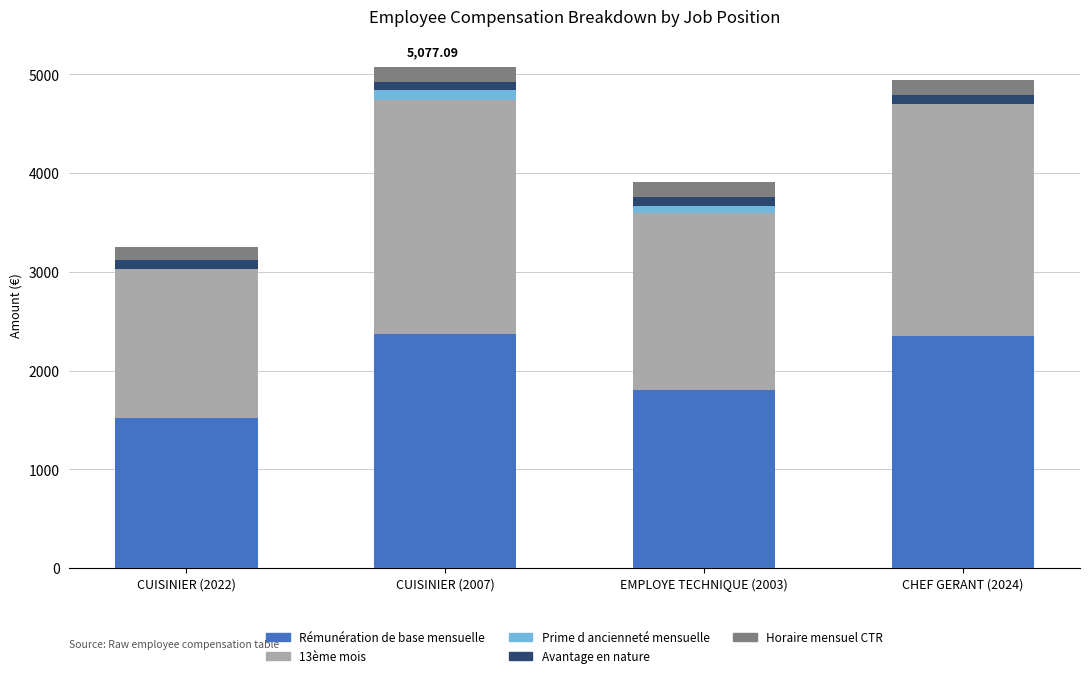

At which label is Rémunération de base mensuelle closest to 1943?

EMPLOYE TECHNIQUE (2003)